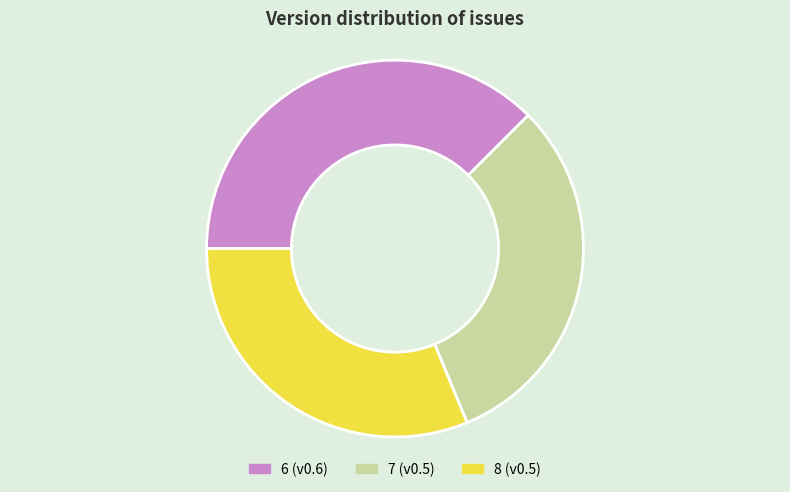

Combined, do 8 (v0.5) and 6 (v0.6) account for over 50%?

Yes